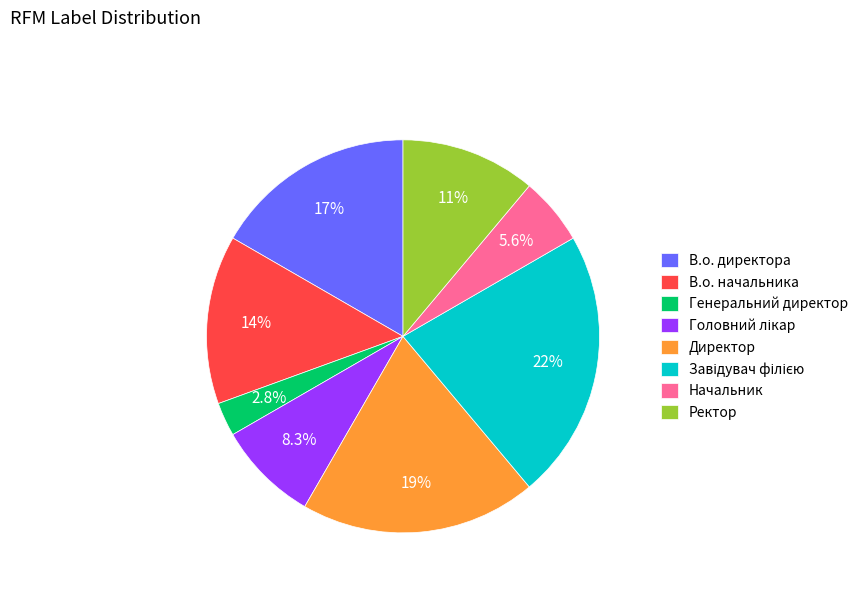

To the nearest percent, what portion does В.о. директора represent?

17%